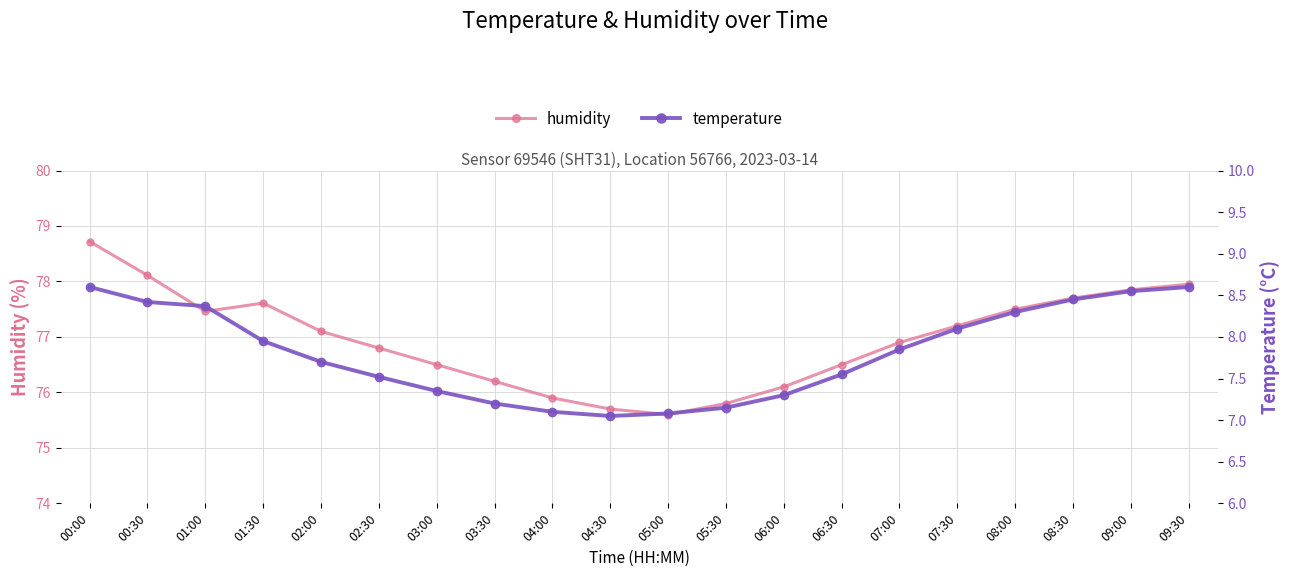

The value of temperature at 07:00 is 10.3. True or false?

False